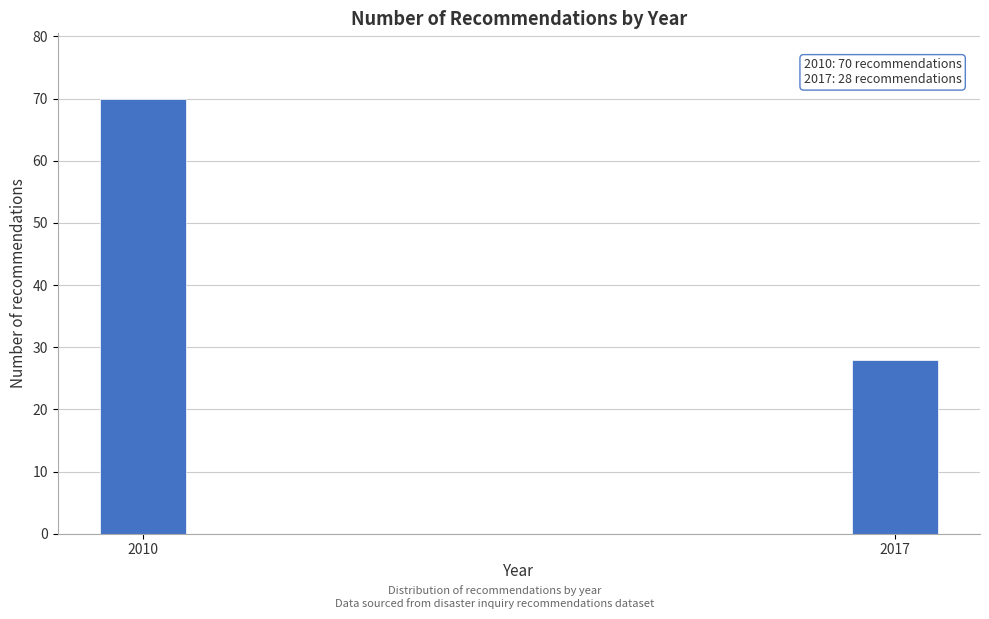

Reading left to right, transcribe all the data shown in this chart.

2010=70	2017=28